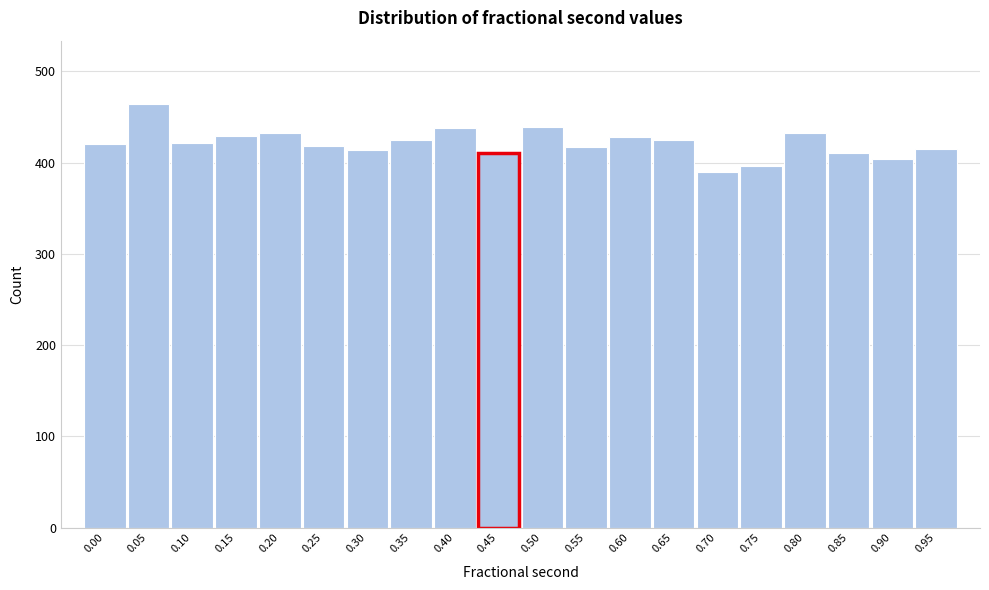

What is the difference between the second highest and second lowest values?

43